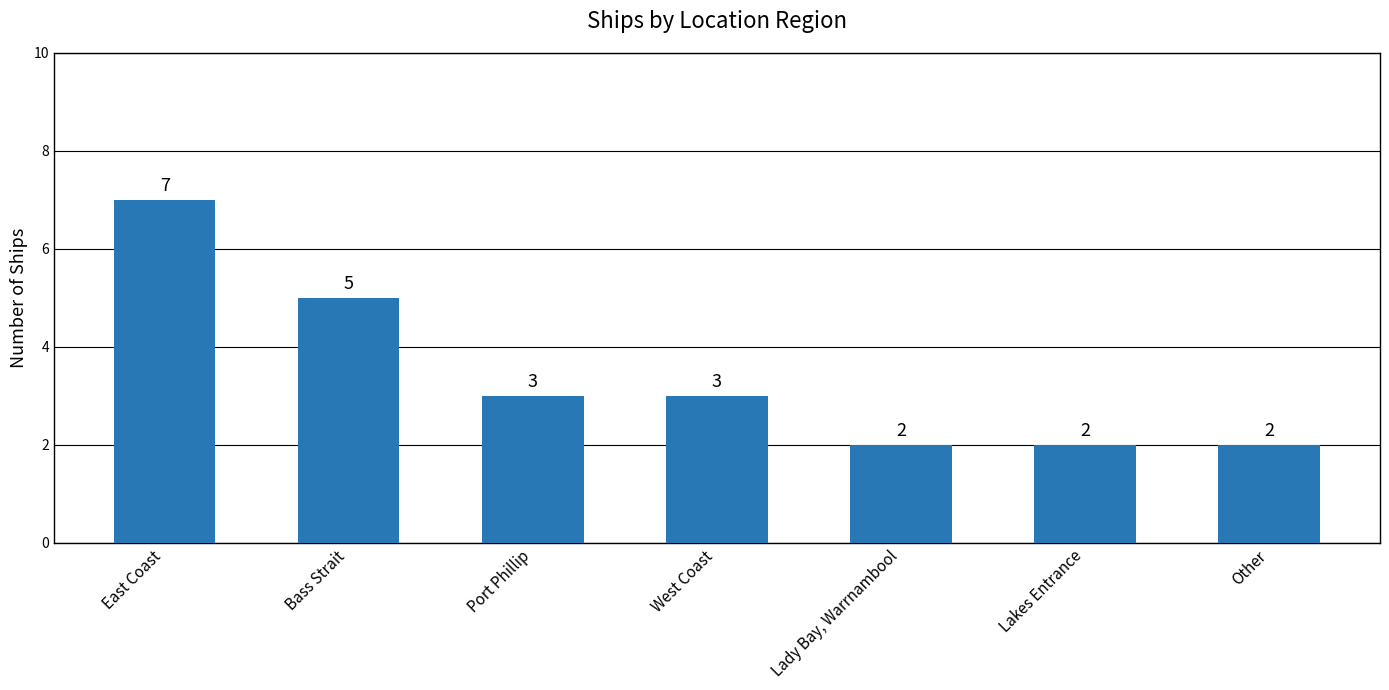

True or false: the data shows 3 at East Coast.

False